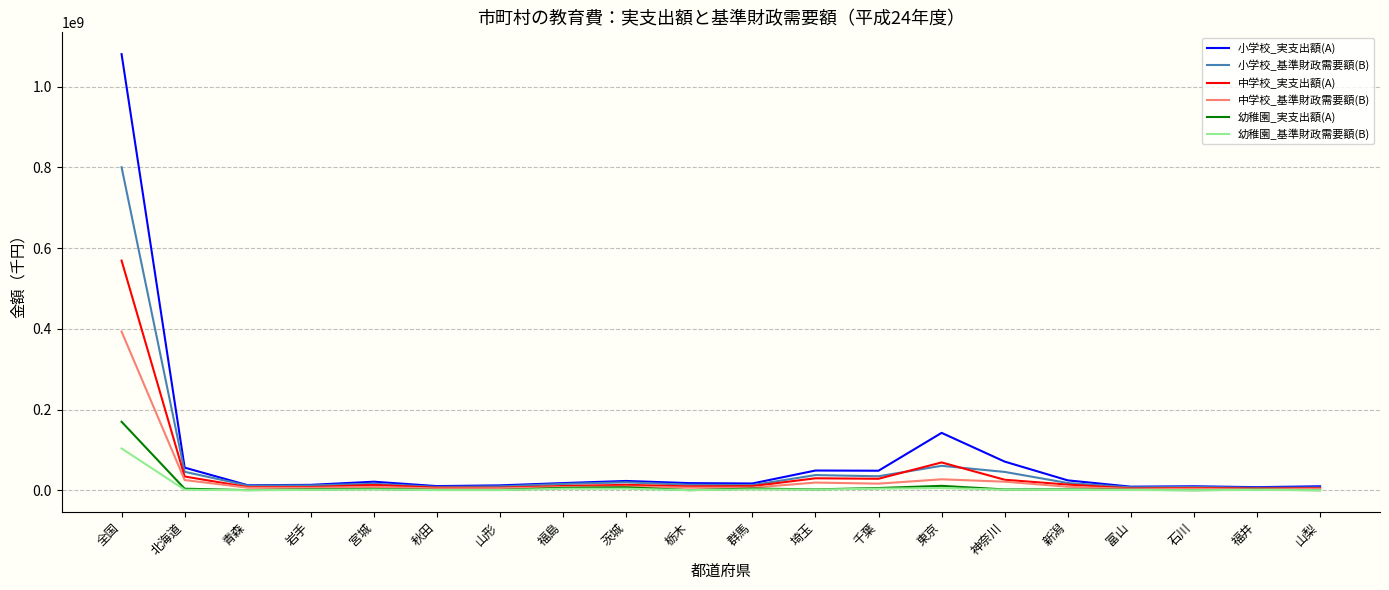

What is the minimum value for 幼稚園_実支出額(A)?

162229